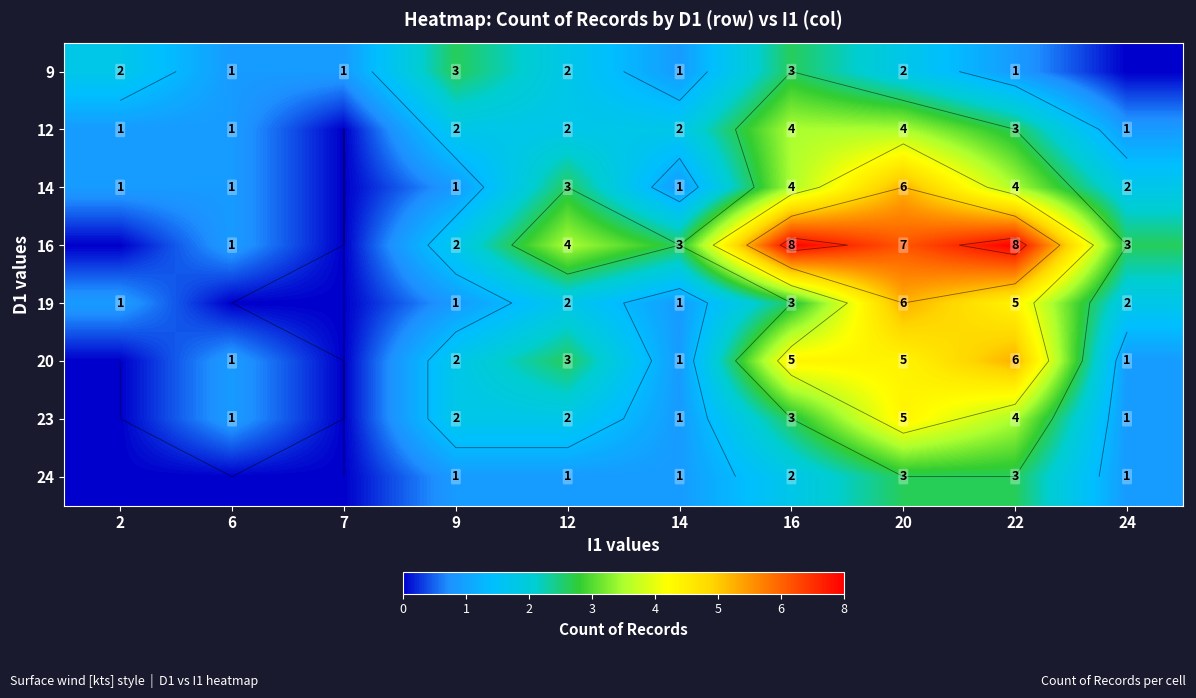

Is it true that 19 equals 3 at 16?

True